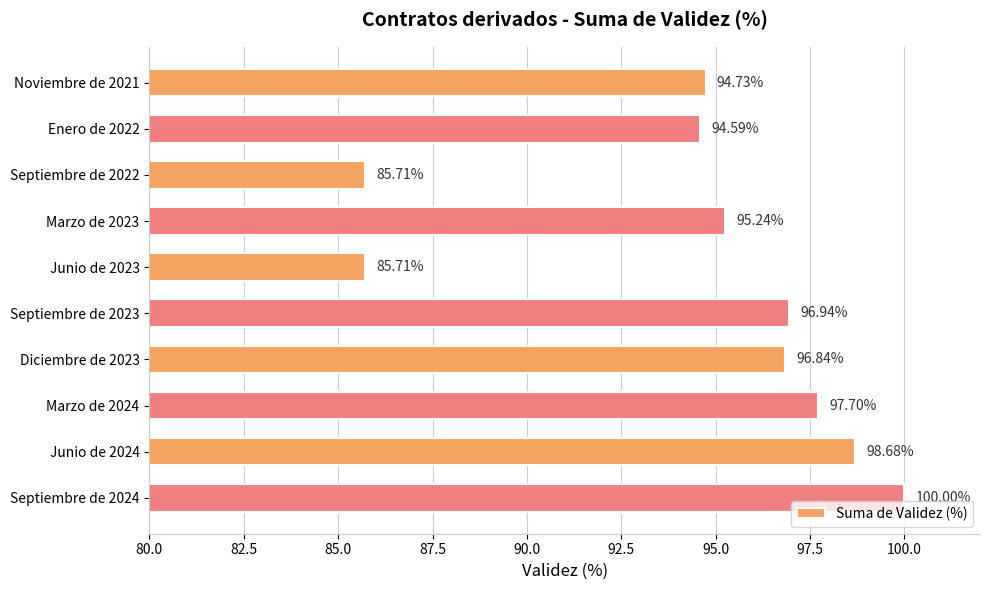

What is the average value?

94.6